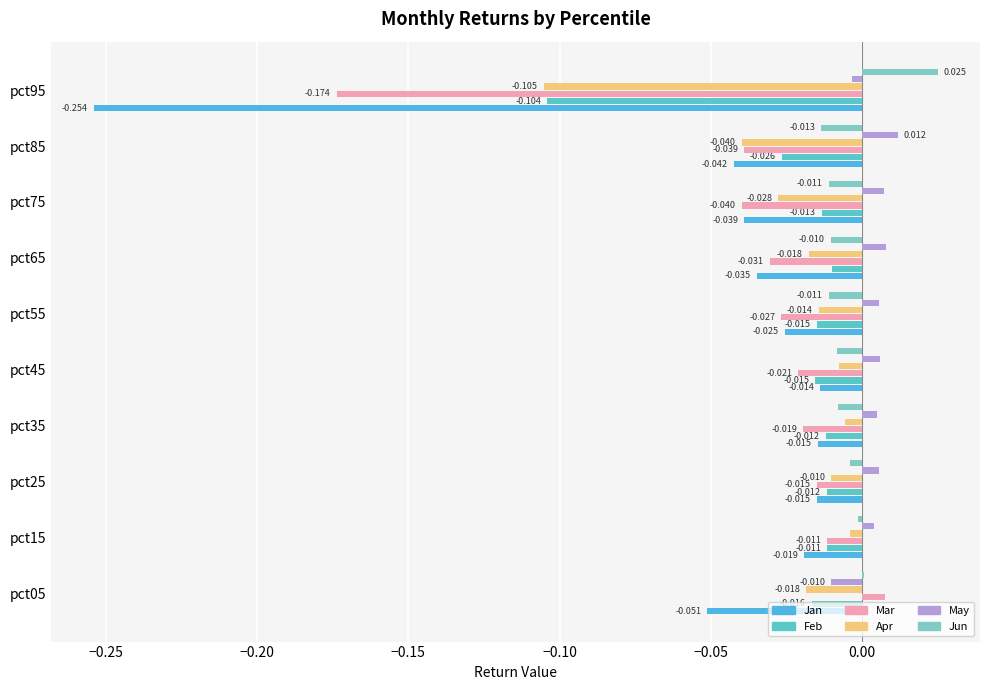

How many values in the Mar series exceed 0?

1